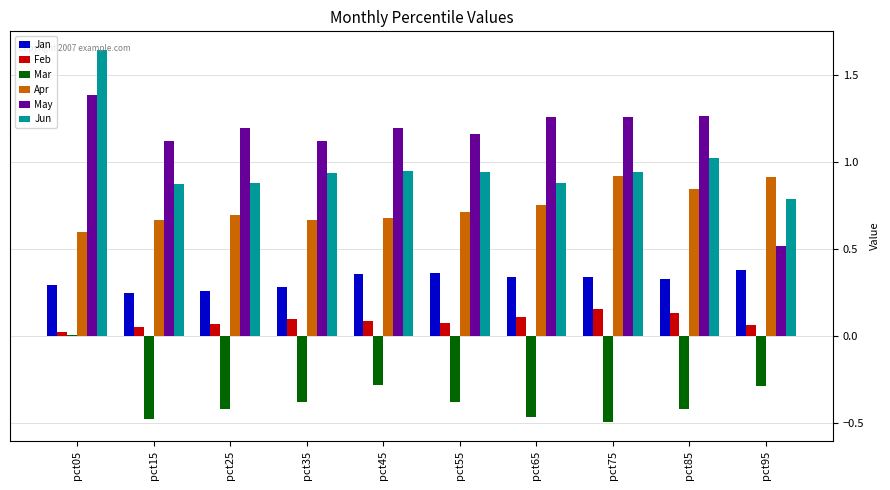

Which category has the highest value across all series?

pct05